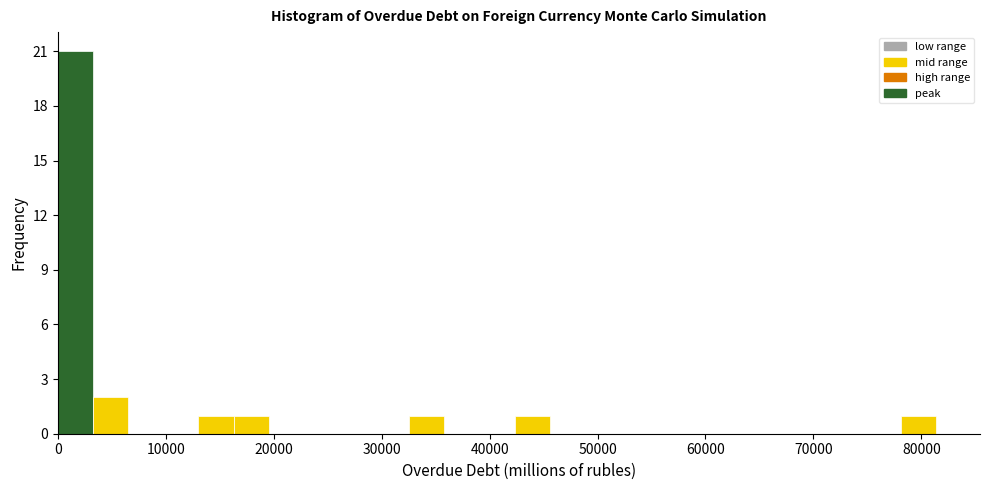

Read against the x-axis, roughly where is the centre of the tallest bar?

2000